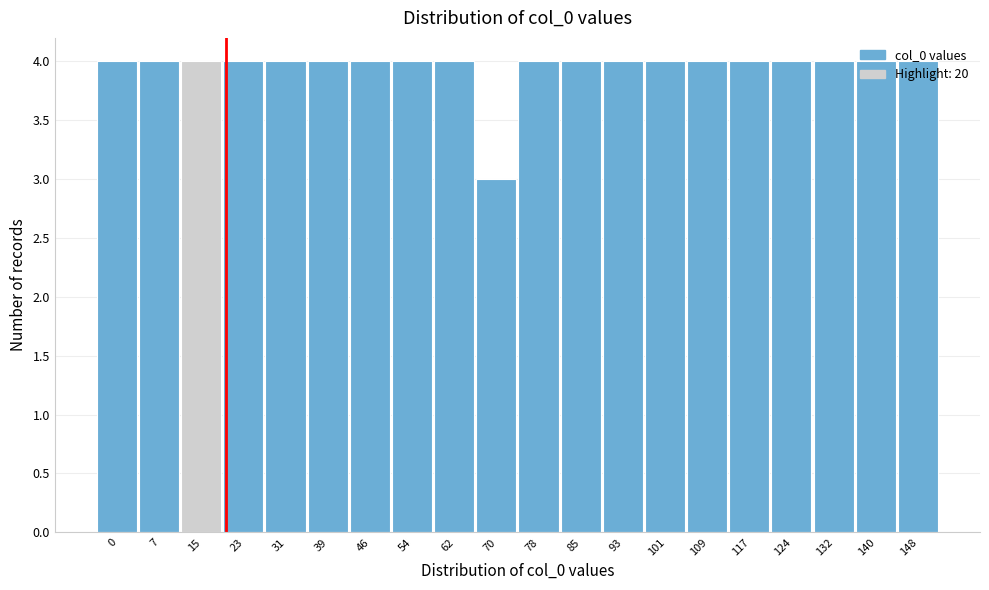

Is it true that the value at 0 is 4?

True